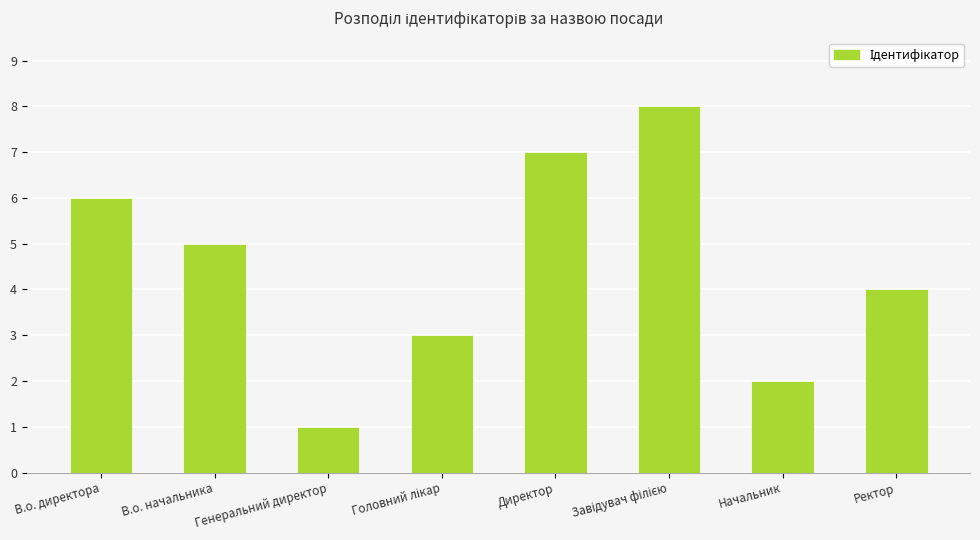

Which category has the lowest value across all series?

Генеральний директор